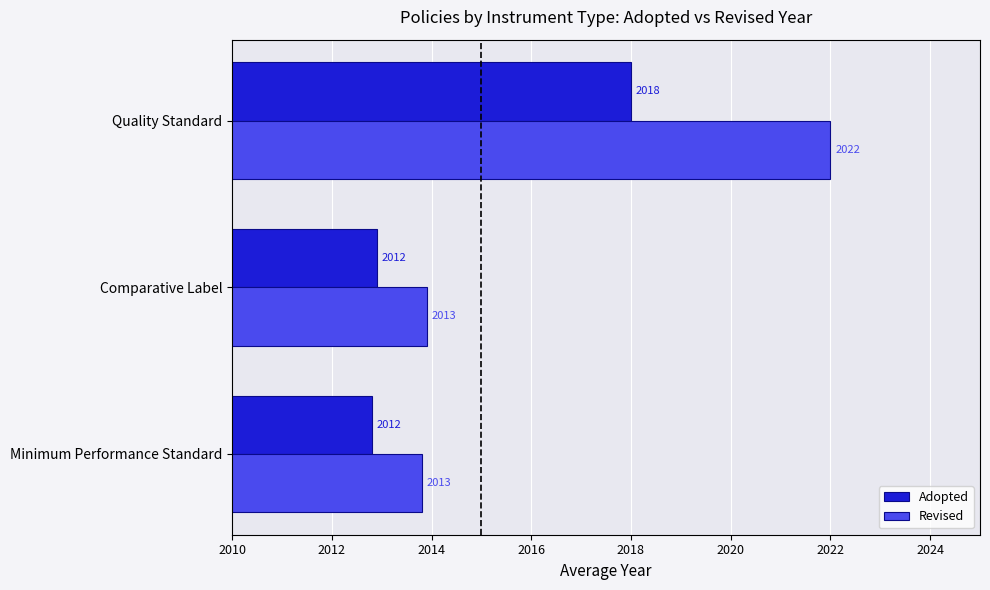

At how many categories does at least one series exceed 2021?

1